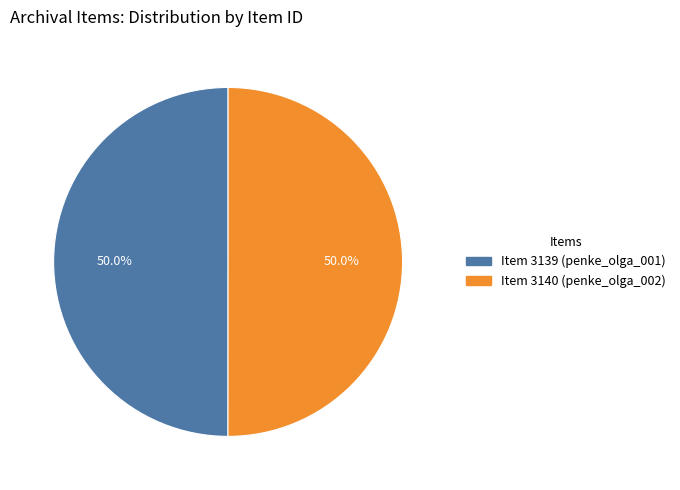

To the nearest percent, what is the average slice percentage?

50%